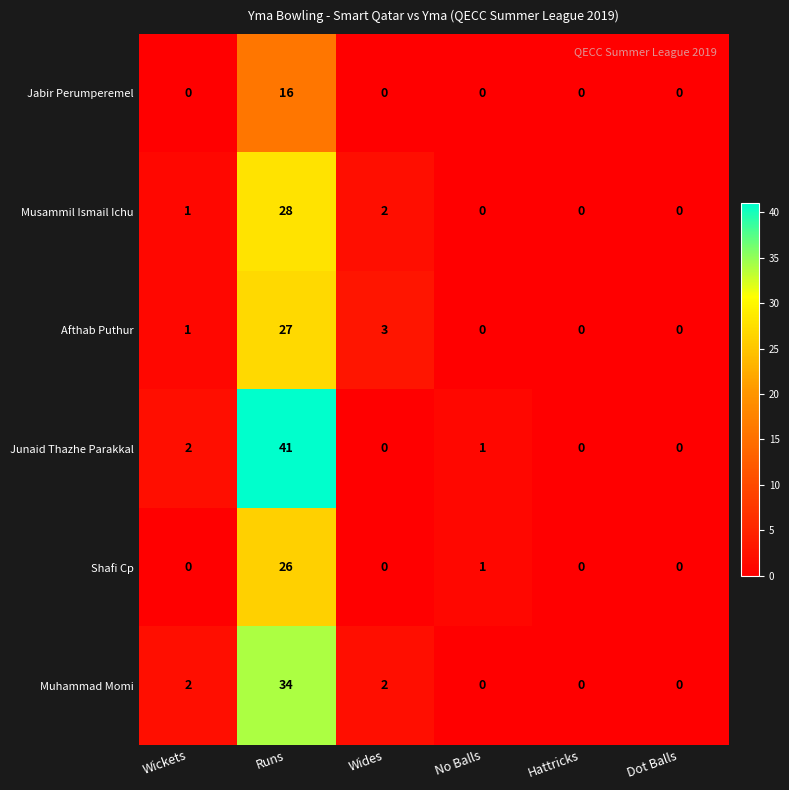

What is the sum of all Junaid Thazhe Parakkal values?

44